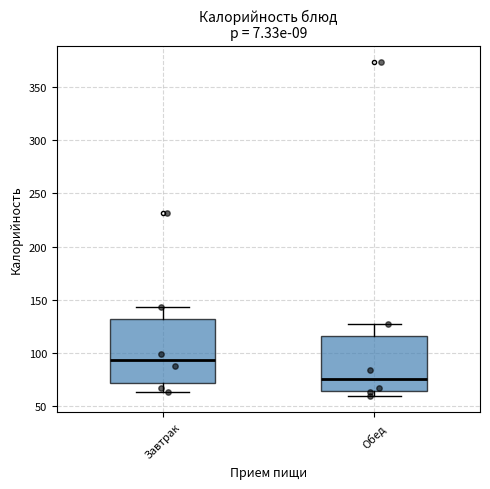

Reading left to right, transcribe this box plot: for each box, give where its median line is, the range the box spans, and where its two whiskers end, as read against the y-axis. The values are not printed on the chart, so give them approximately, as read against the axis.

Завтрак: median 95, box 70 to 130, whiskers 65 to 145
Обед: median 75, box 65 to 115, whiskers 60 to 125